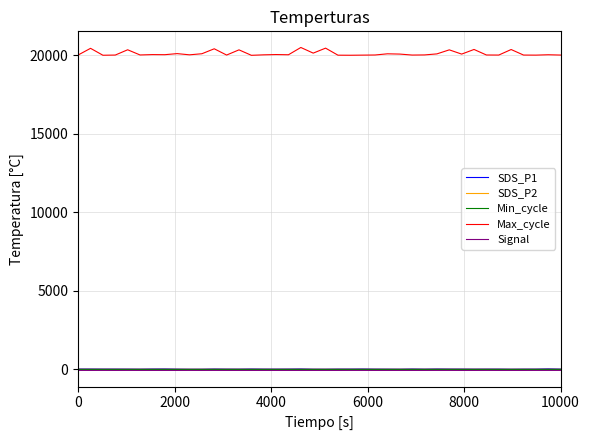

Does the chart display data point markers on the line(s)?

No